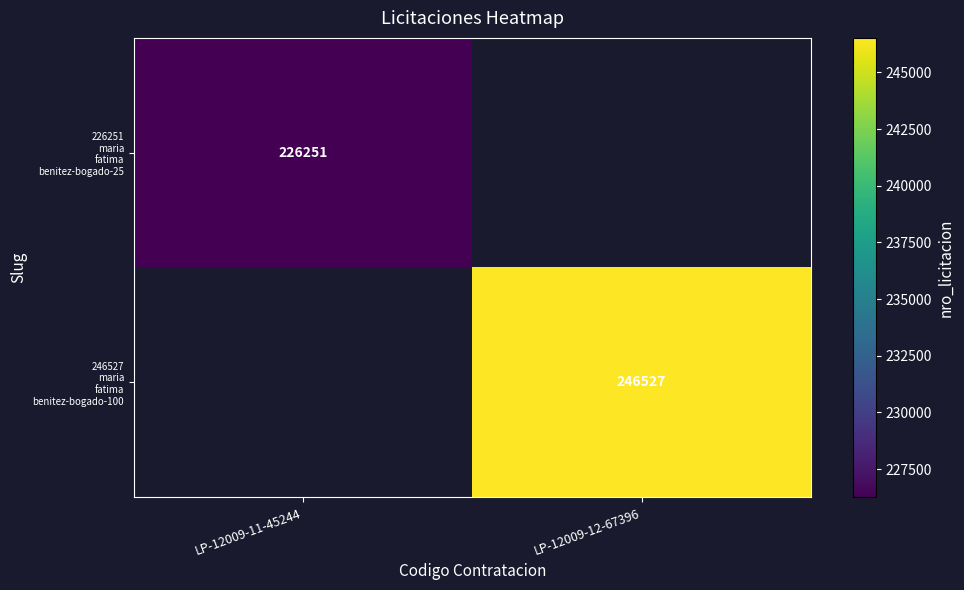

What is the minimum value for 226251 maria fatima benitez-bogado-25?

226251.0